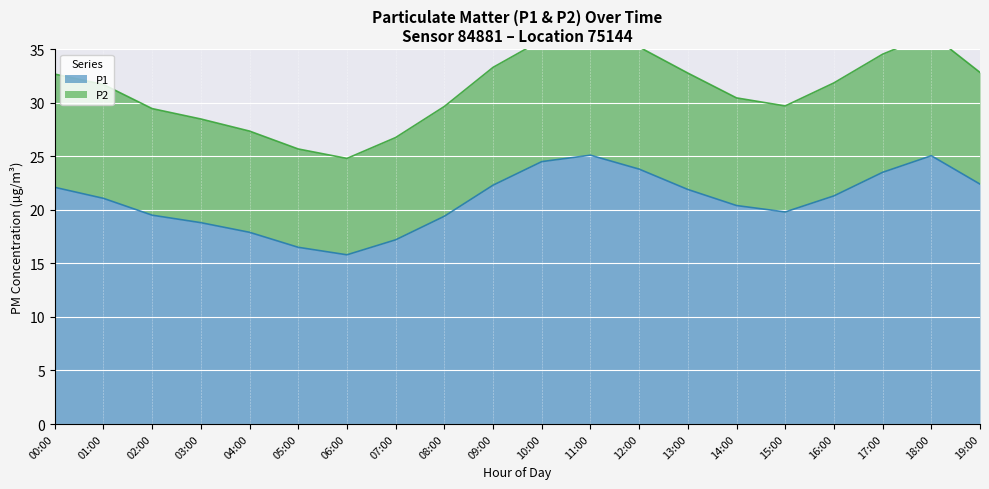

List the series in order of their overall mean, lowest first.

P1, P2